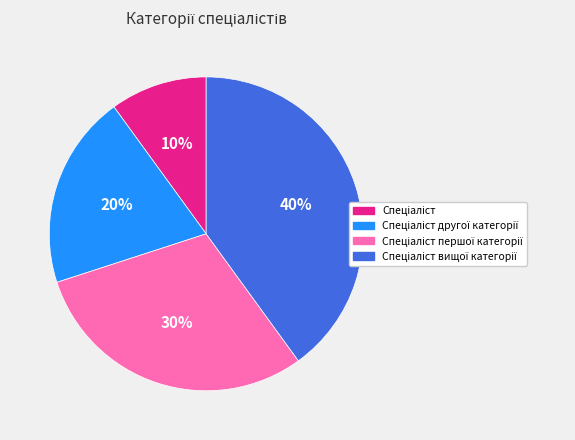

Does any single category account for the majority?

No